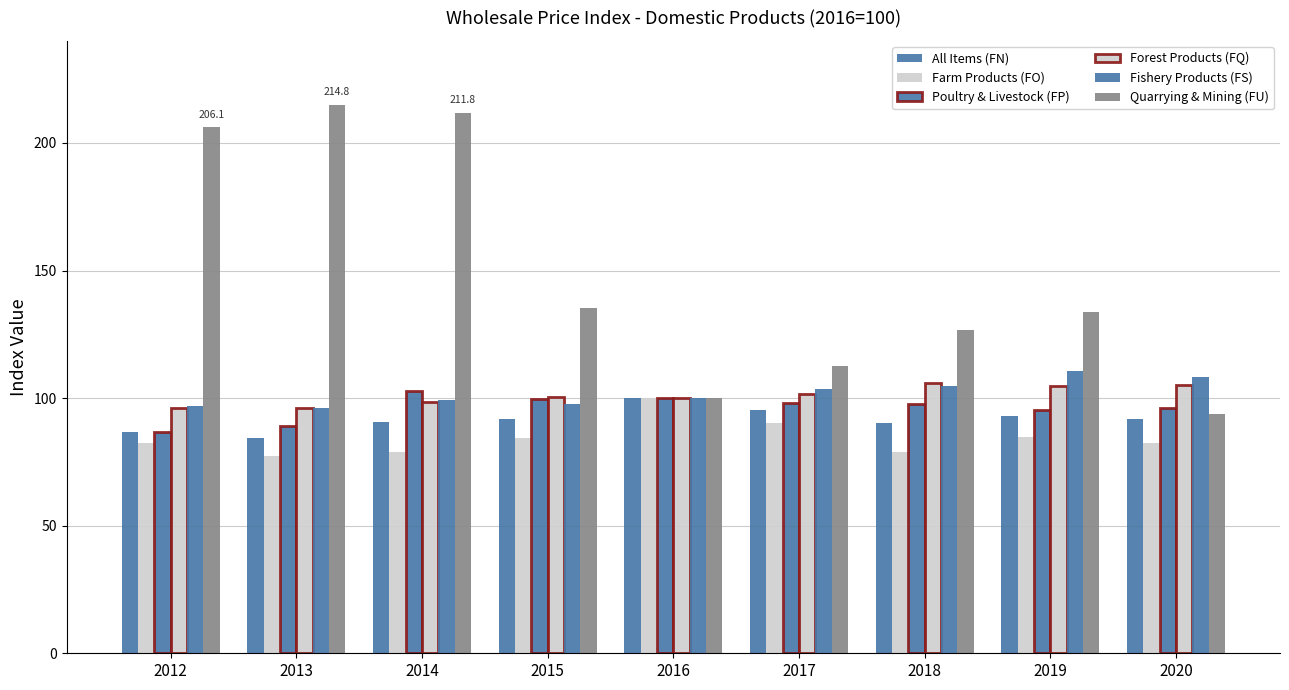

How many bars are there in each group?

6